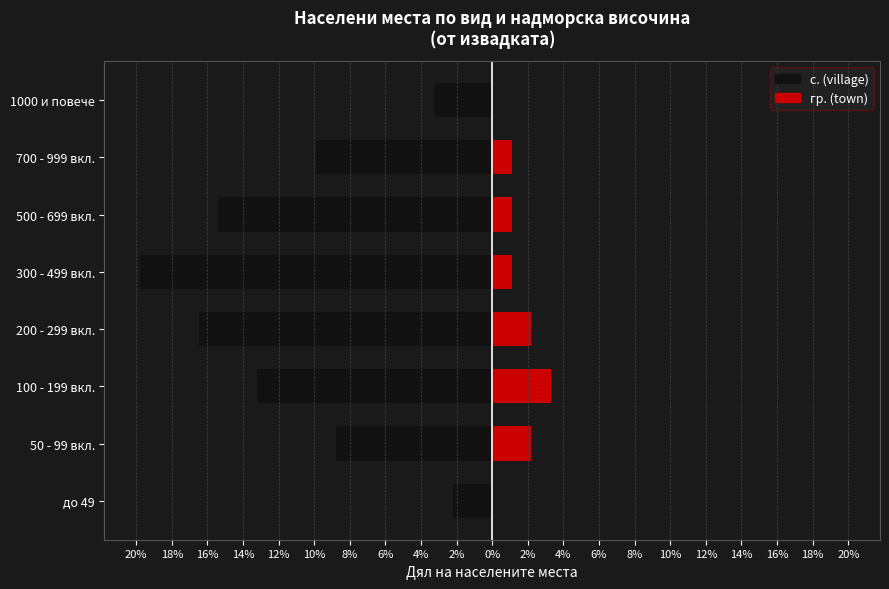

Is it true that с. (village) equals -20.3 at 100 - 199 вкл.?

False